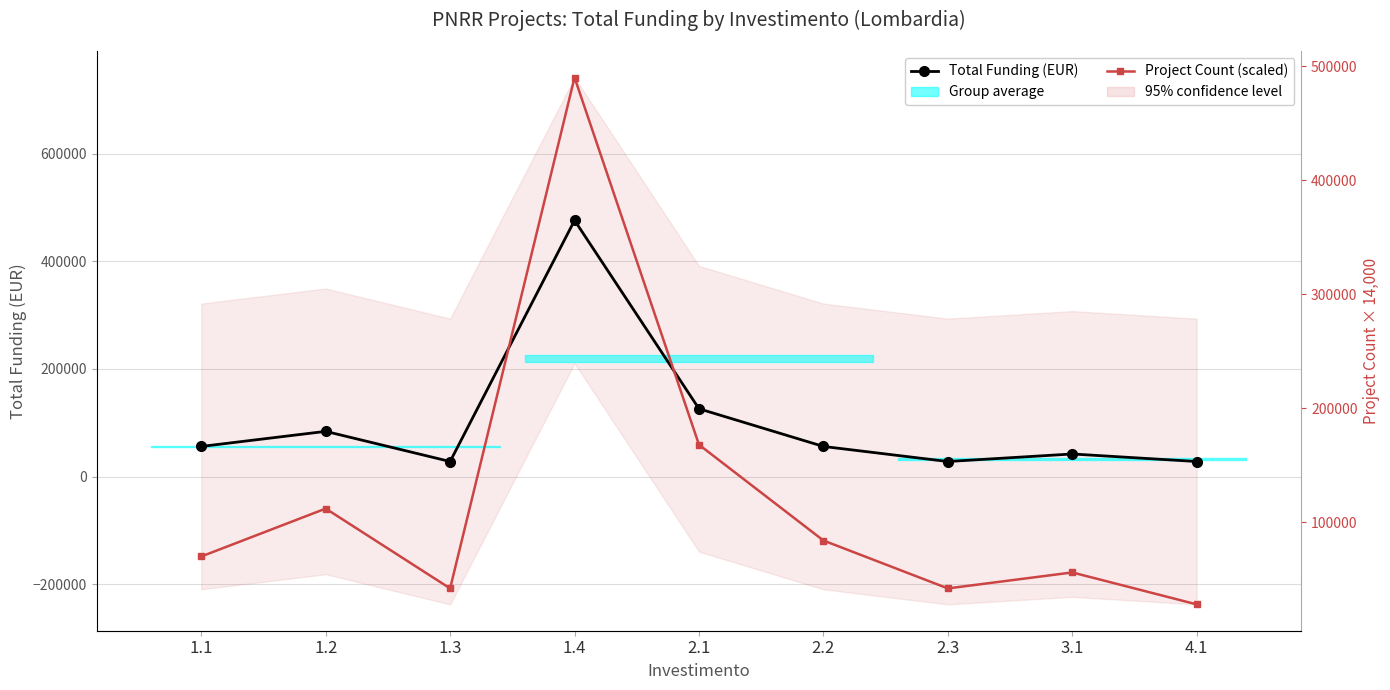

True or false: Project Count (scaled) and Total Funding (EUR) cross at least once.

False